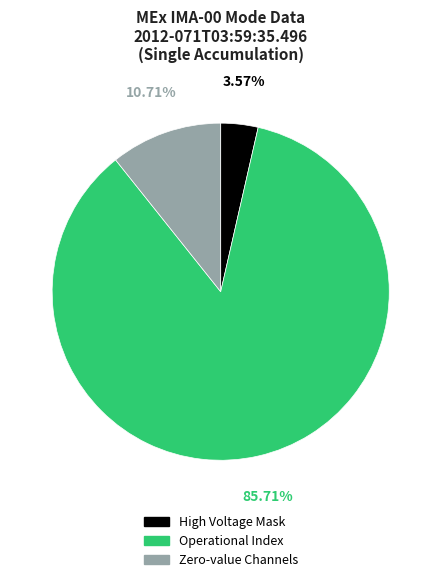

Between High Voltage Mask and Operational Index, which is larger?

Operational Index